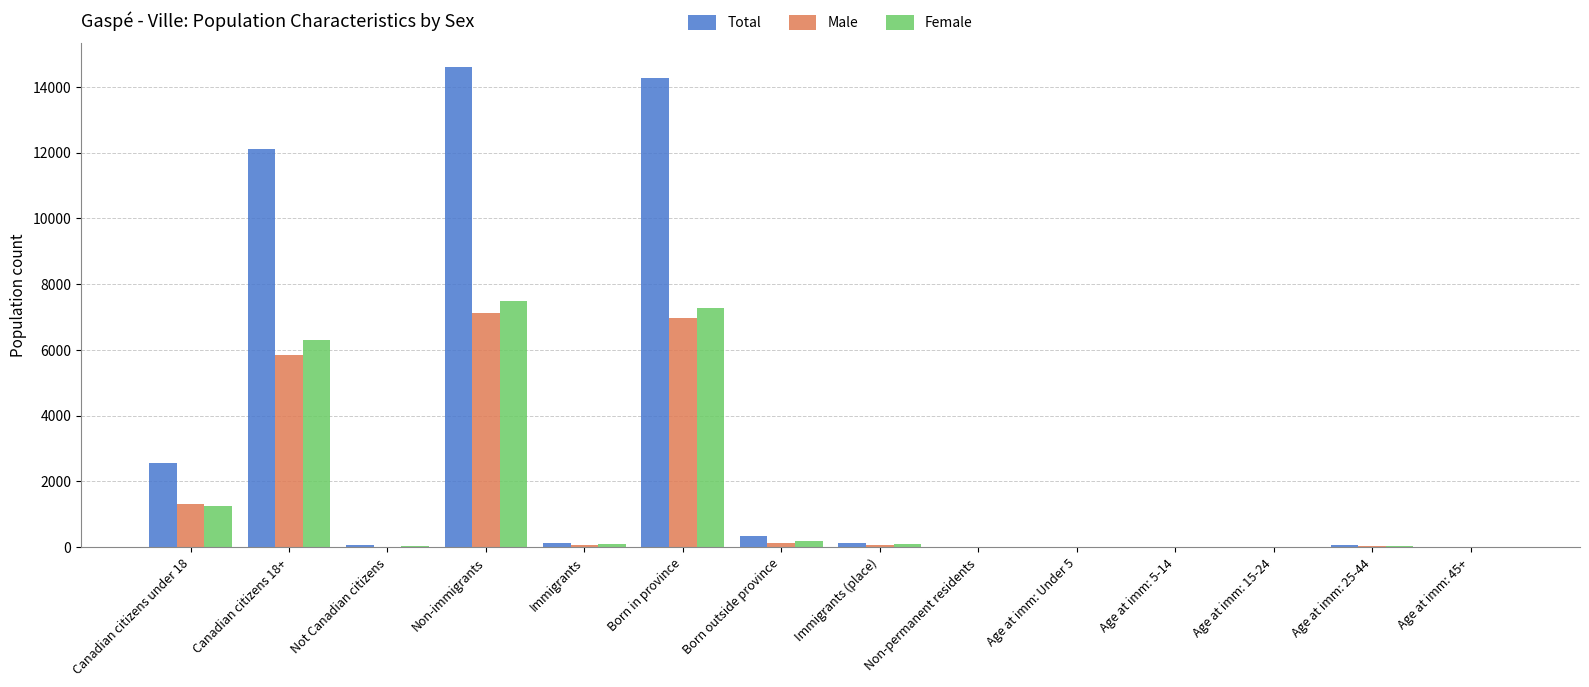

Are the bars horizontal?

No